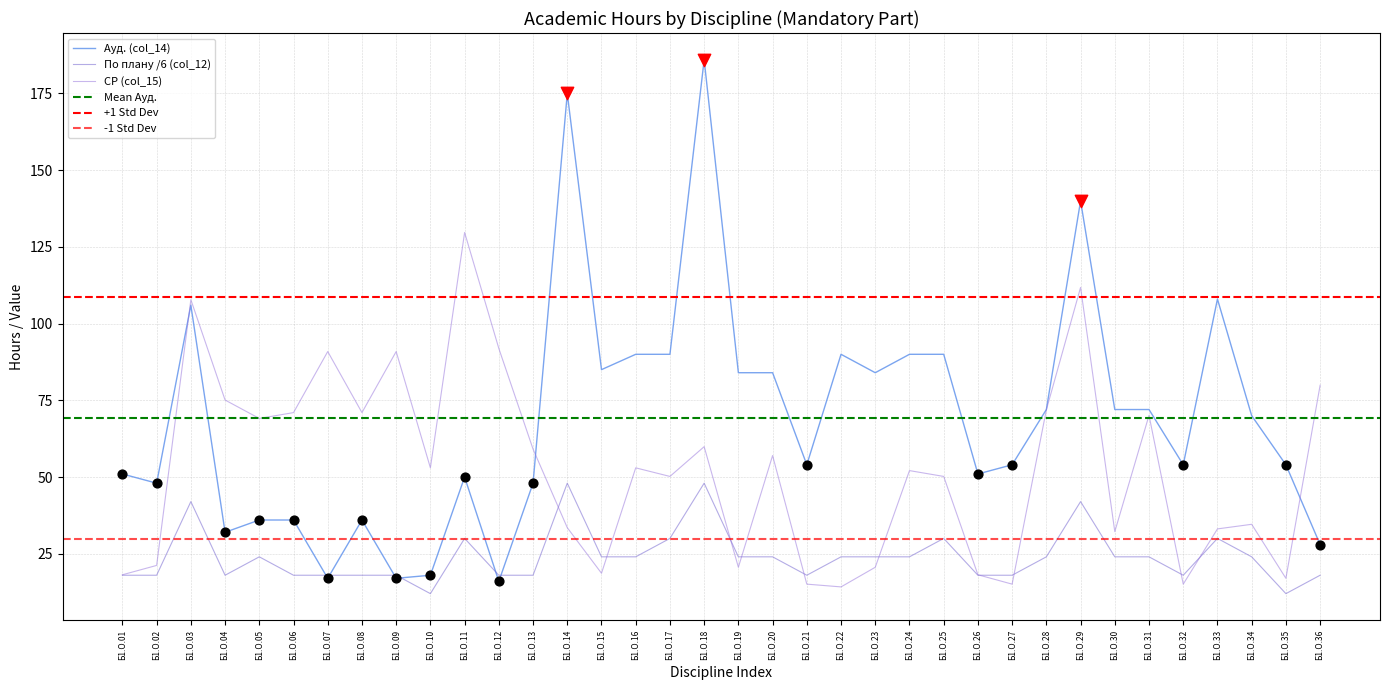

Which series reaches the maximum Y coordinate?

Ауд. (col_14)